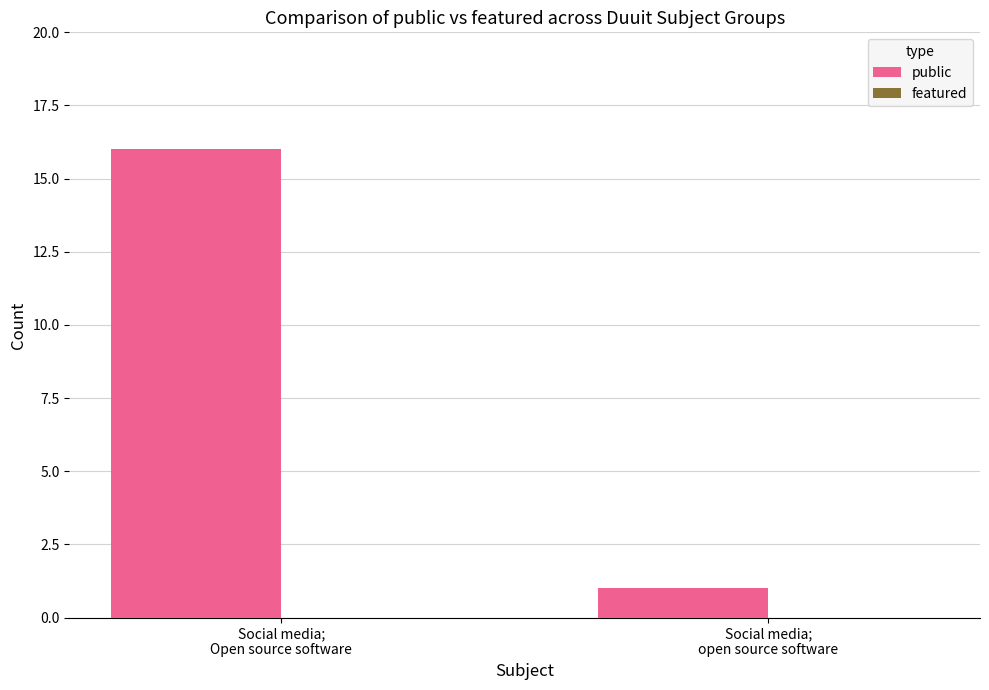

What is the sum of all values?

17